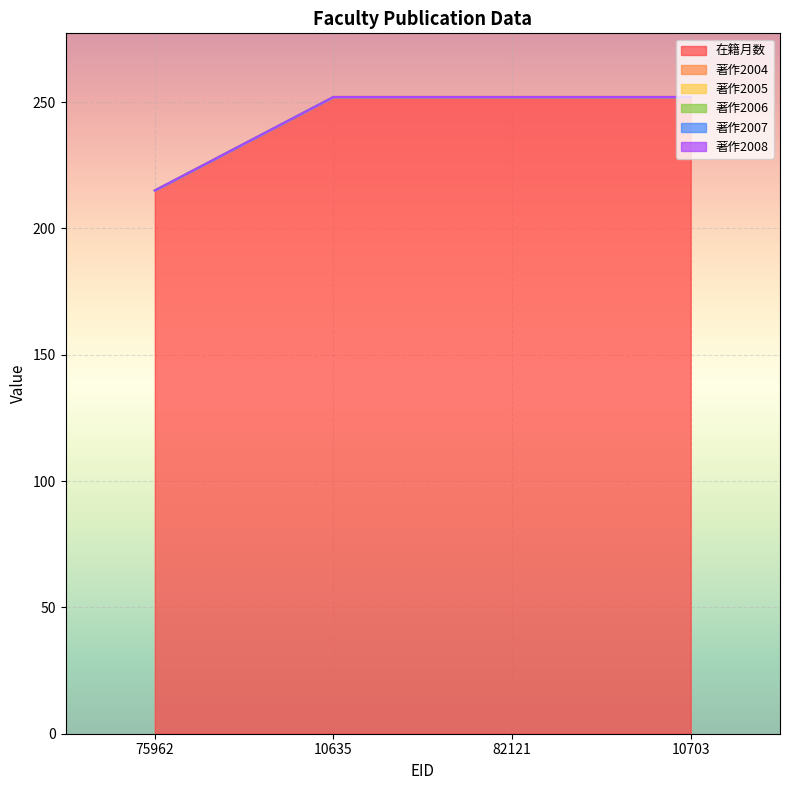

What position from the right is 10703?

1